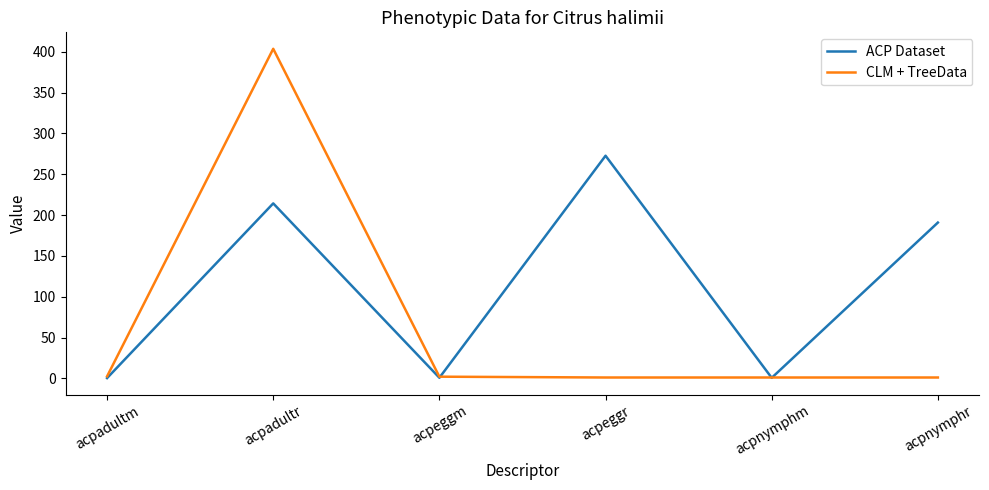

At which label does CLM + TreeData reach its peak?

acpadultr